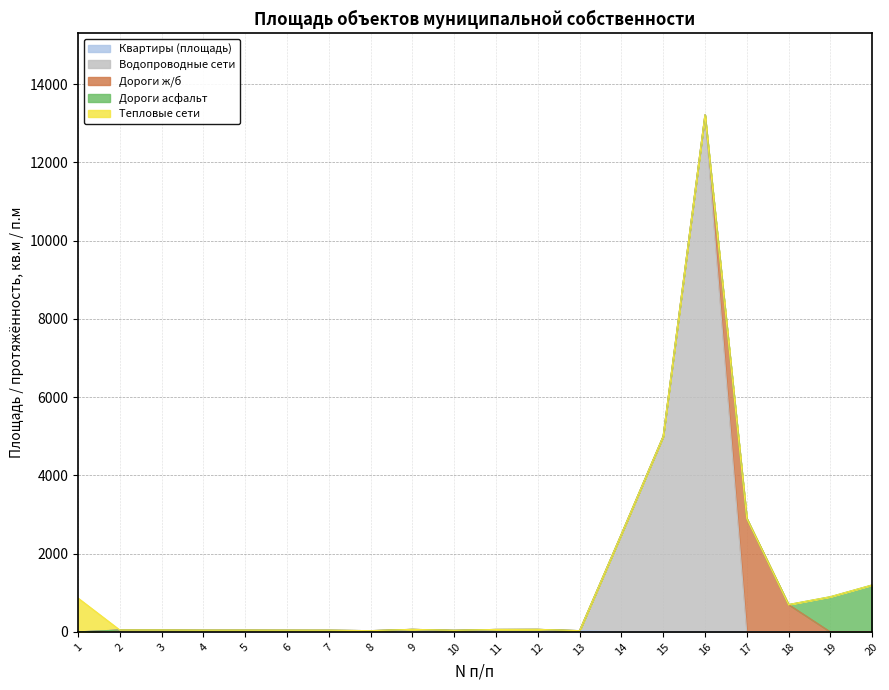

Which category has the highest value in the Водопроводные сети series?

16